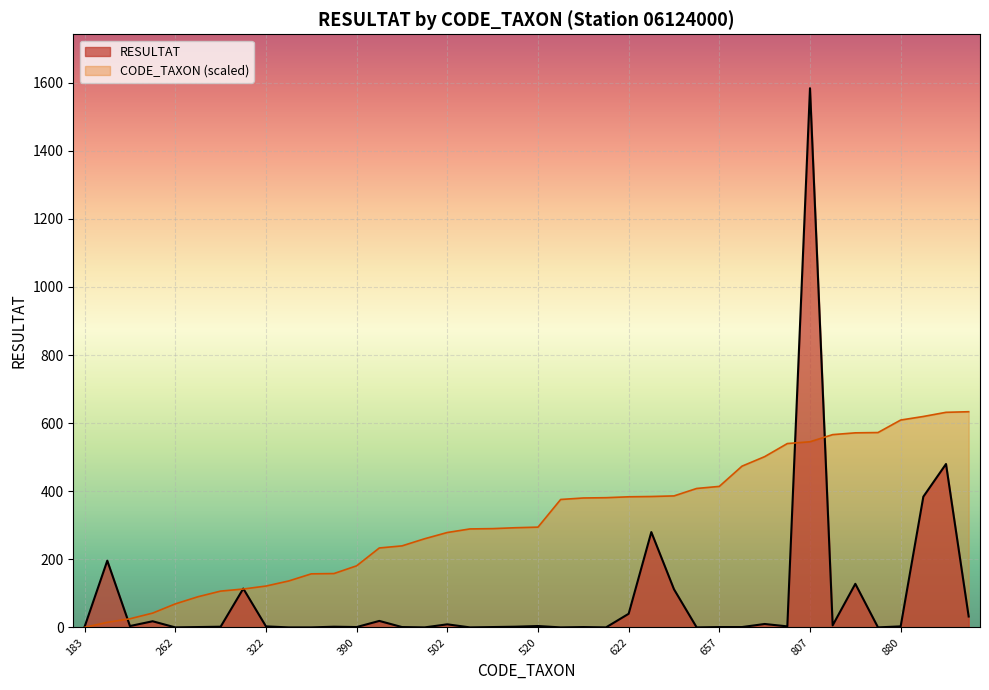

Which series has the largest total across all categories?

CODE_TAXON (scaled)